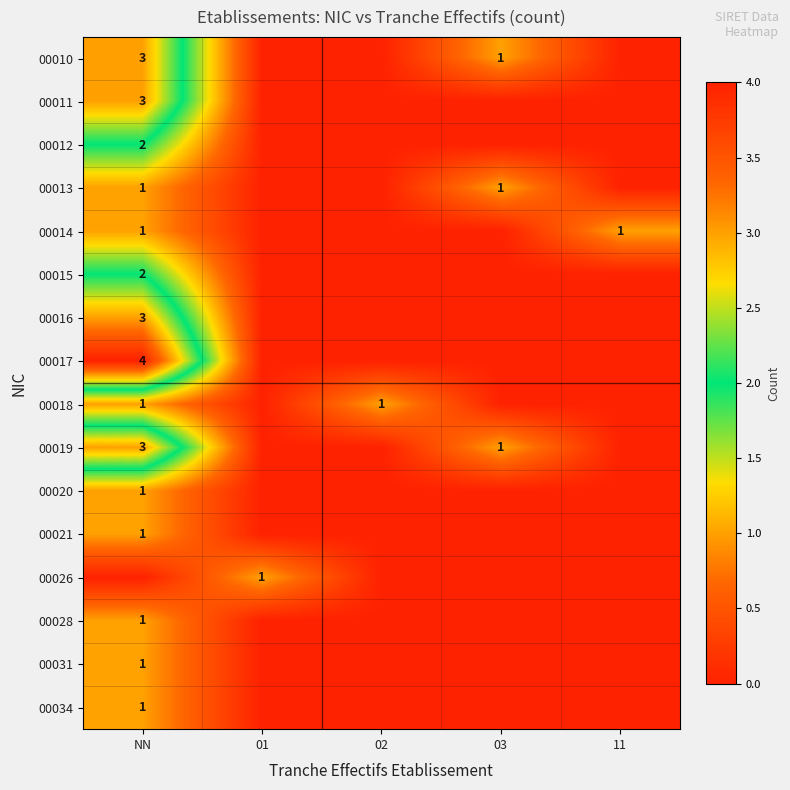

Is it true that 00015 equals 2 at NN?

True